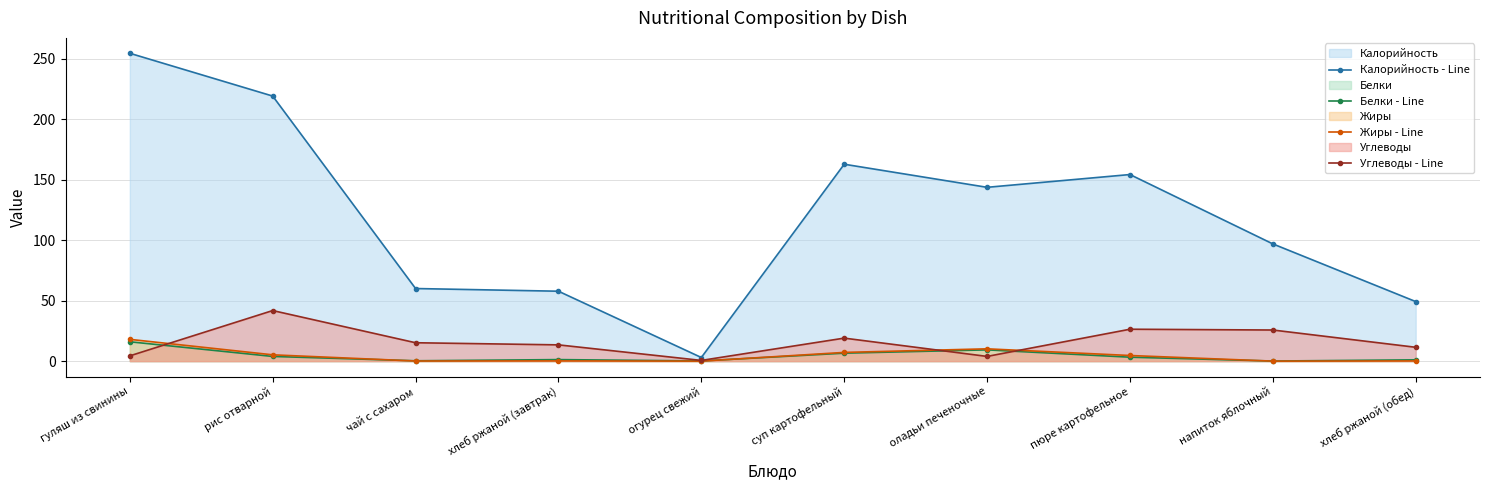

At which label does Калорийность - Line reach its peak?

гуляш из свинины